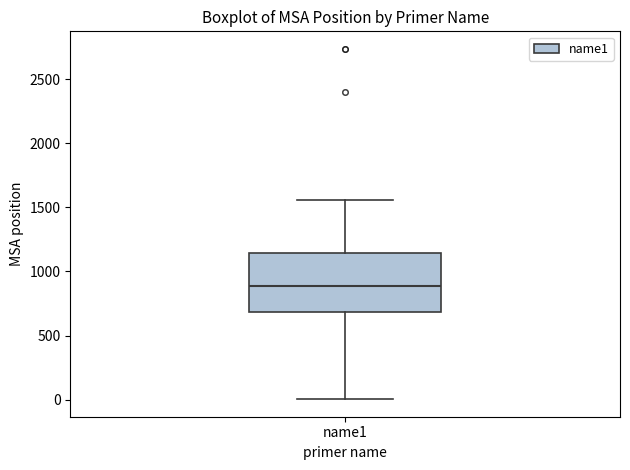

Read this box plot against the y-axis: the position of the median line, the range covered by the box, and the ends of both whiskers. The values are not printed on the chart, so give them approximately, as read against the axis.

median 900, box 700 to 1150, whiskers 0 to 1550